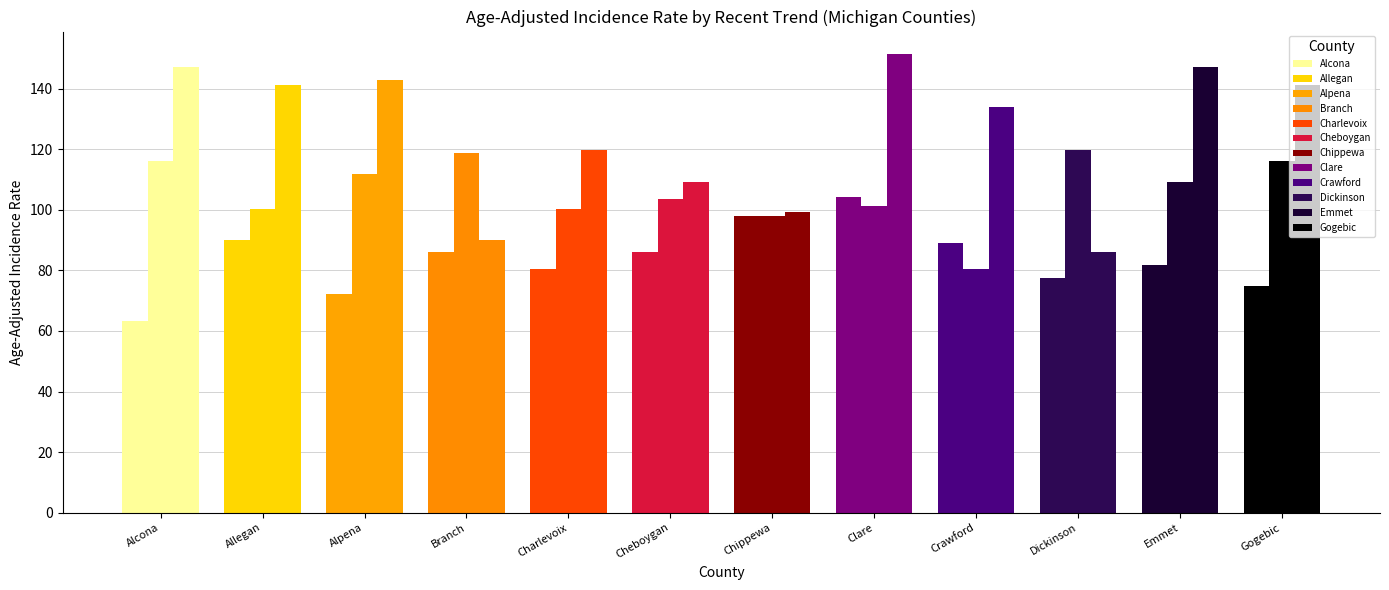

List the labels in order of rising value, smallest first.

Dickinson, Branch, Chippewa, Cheboygan, Charlevoix, Crawford, Allegan, Gogebic, Alpena, Alcona, Emmet, Clare